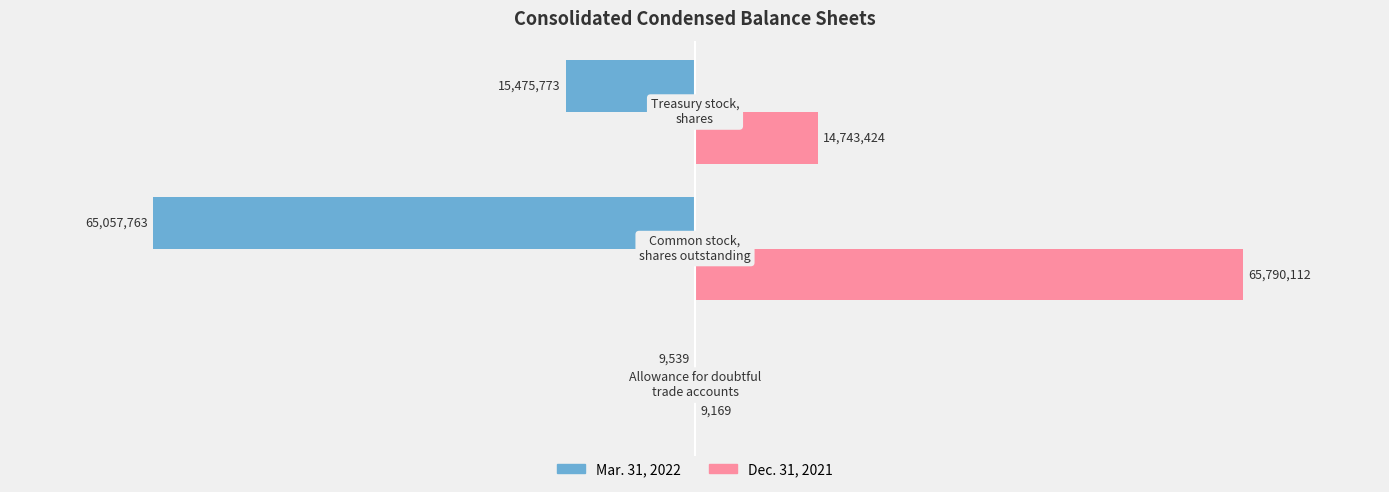

What are all the series names shown in the legend?

Mar. 31, 2022, Dec. 31, 2021